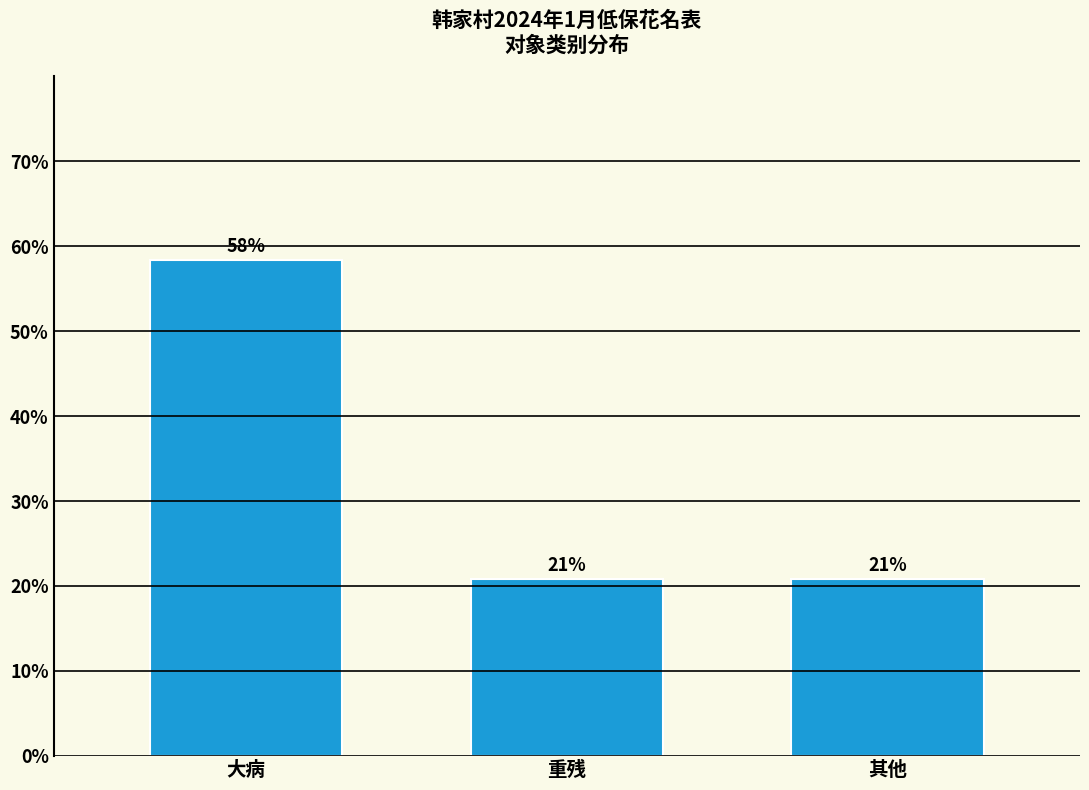

How many bars are there in total?

3